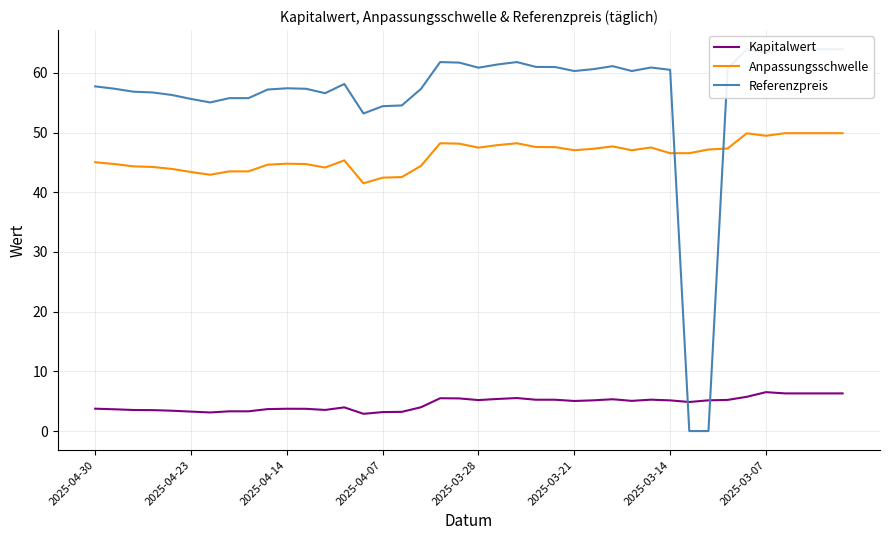

What is the lowest value of the Anpassungsschwelle series?

41.5